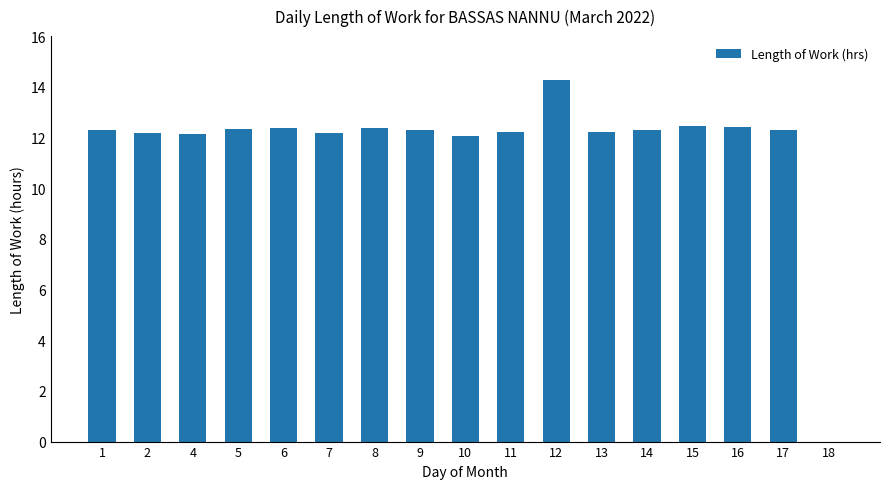

Which category has the highest value across all series?

12